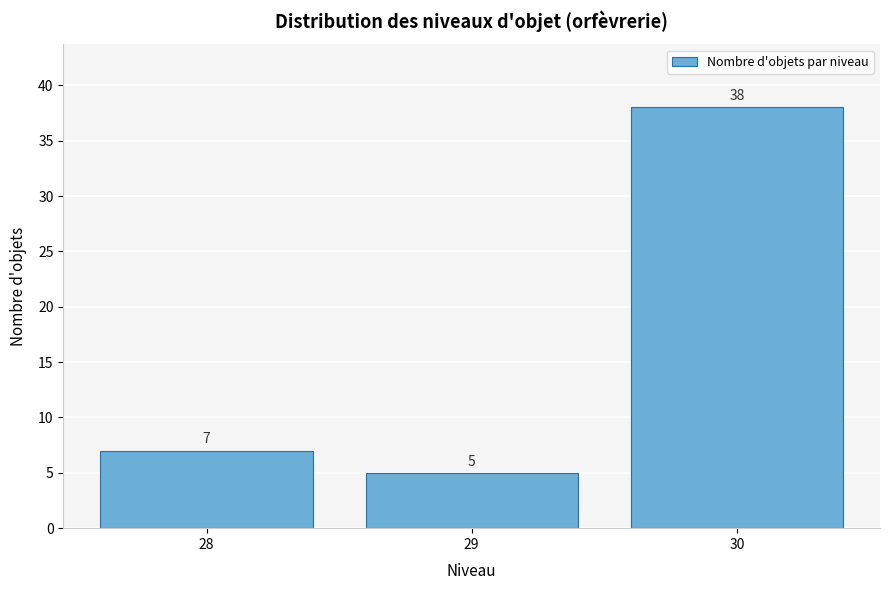

Reading left to right, list all the values displayed in this chart.

28=7	29=5	30=38